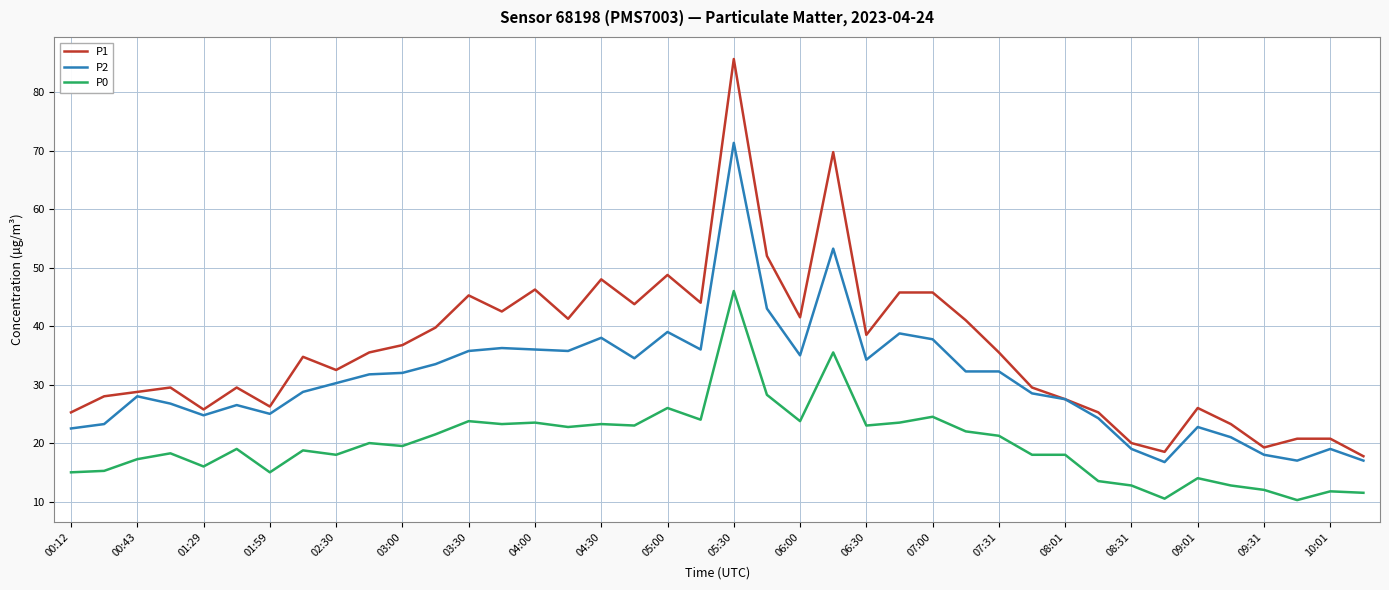

What is the minimum value for P2?

16.8